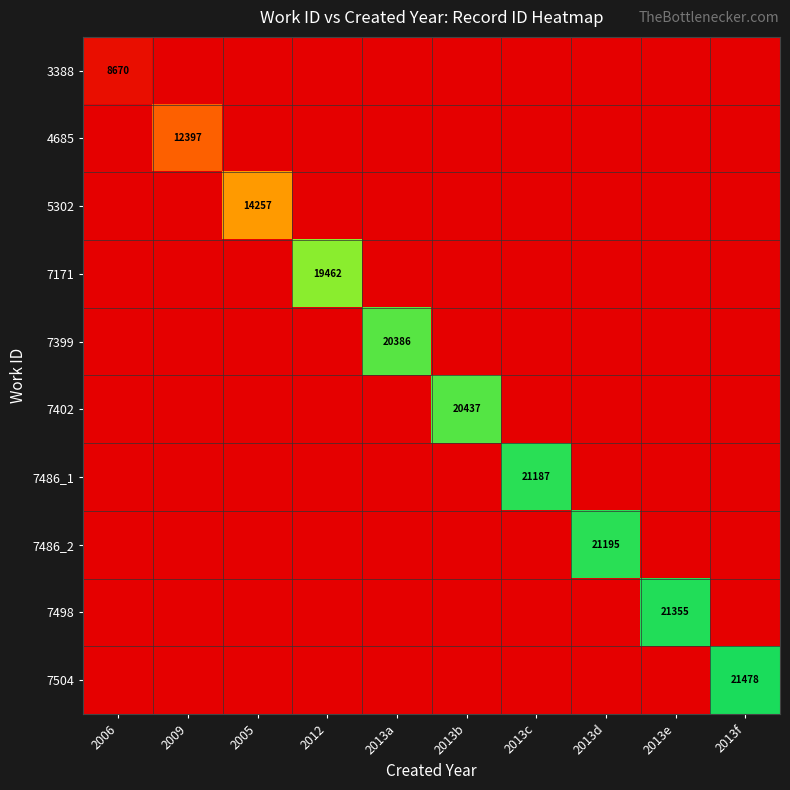

At which label does 7498 reach its minimum?

2006